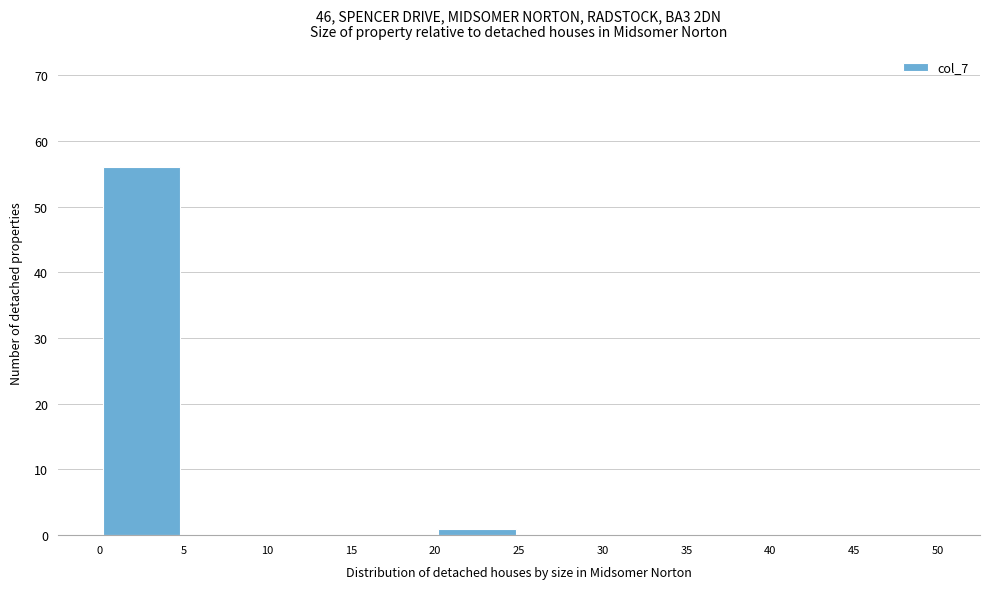

Reading left to right, transcribe this chart: for each bar, give the range it covers on the x-axis and its height. The values are not printed on the chart, so give them approximately, as read against the axis.

0 to 5: 56
5 to 10: 0
10 to 15: 0
15 to 20: 0
20 to 25: 1
25 to 30: 0
30 to 35: 0
35 to 40: 0
40 to 45: 0
45 to 50: 0